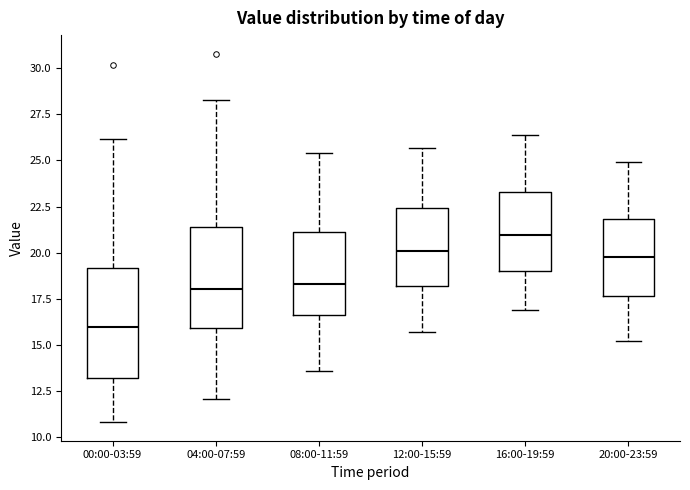

Where does the lower whisker of the box for 04:00-07:59 end on the y-axis? The values are not printed on the chart, so give them approximately, as read against the axis.

12.0